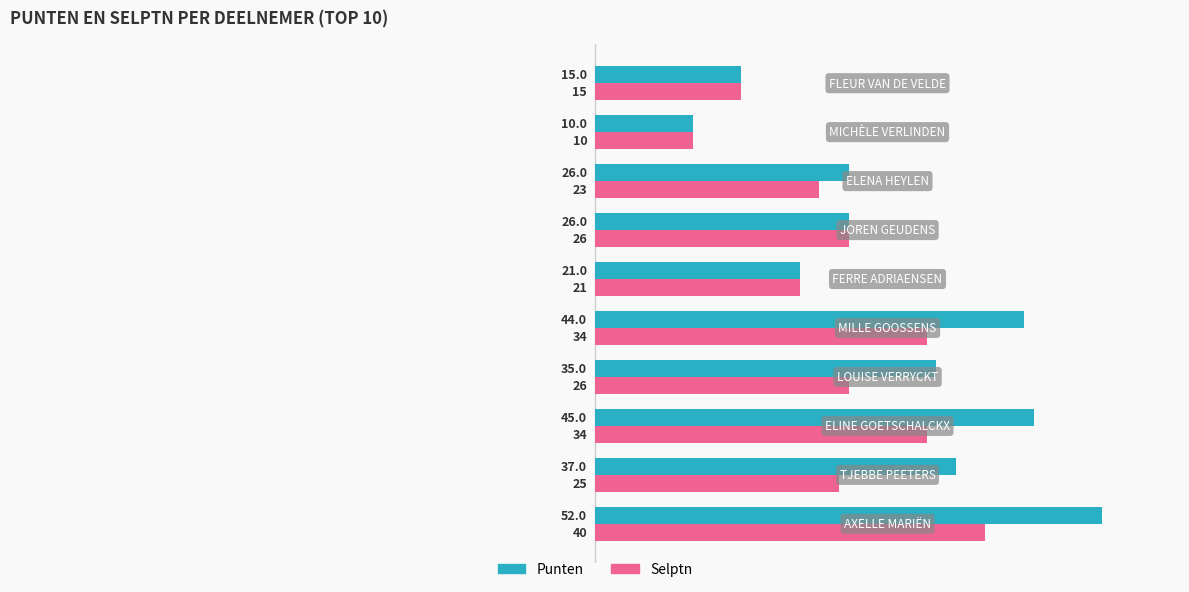

Rank the series by their maximum value, from lowest to highest.

Selptn, Punten